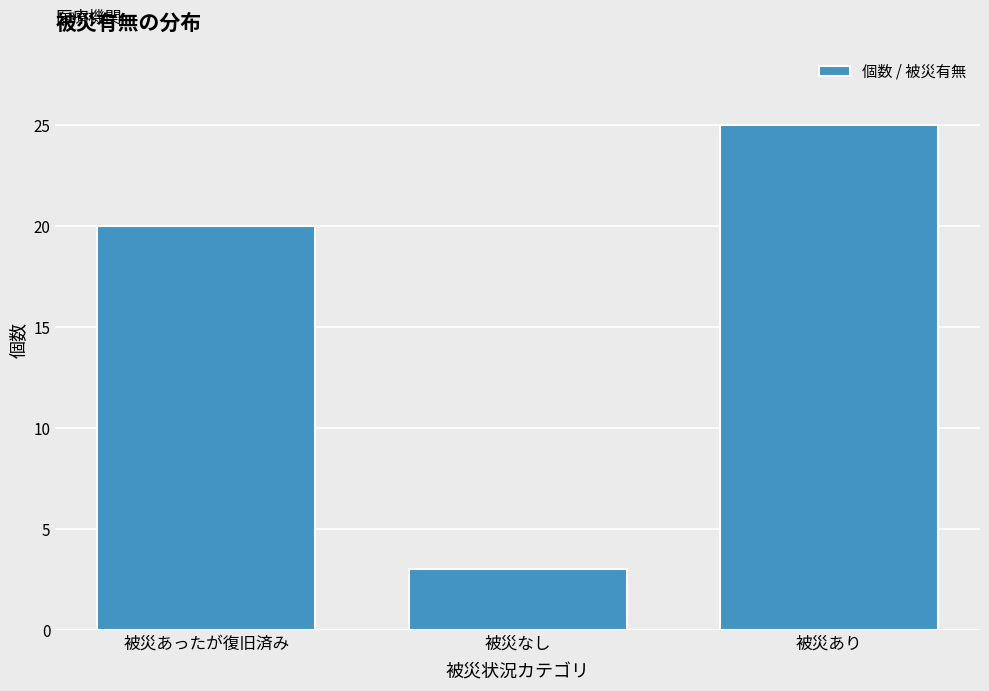

Reading right to left, what are all the values shown in this chart?

25	3	20